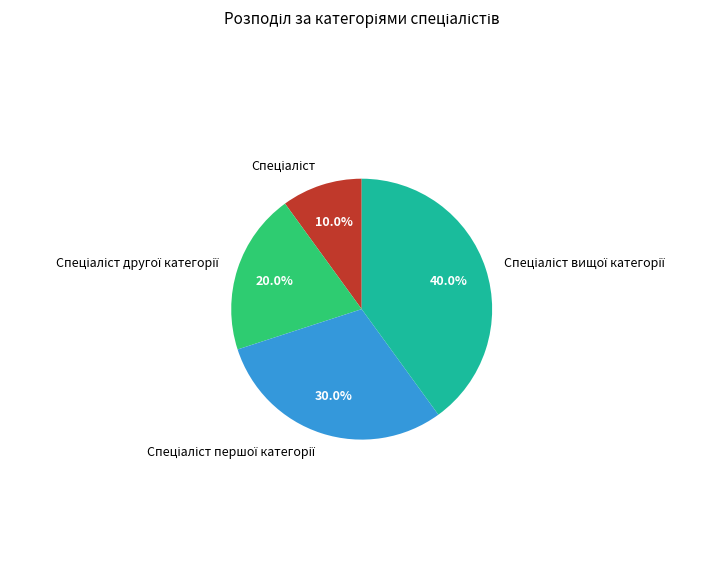

Is there any slice that represents more than half of the pie?

No